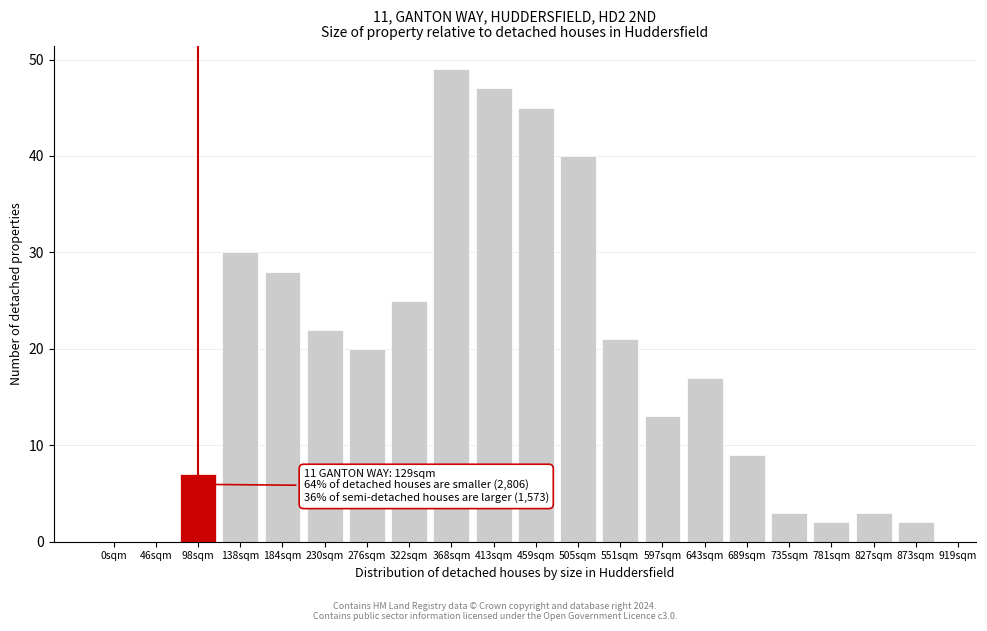

Reading left to right, list all the values displayed in this chart.

0sqm=0	46sqm=0	98sqm=7	138sqm=30	184sqm=28	230sqm=22	276sqm=20	322sqm=25	368sqm=49	413sqm=47	459sqm=45	505sqm=40	551sqm=21	597sqm=13	643sqm=17	689sqm=9	735sqm=3	781sqm=2	827sqm=3	873sqm=2